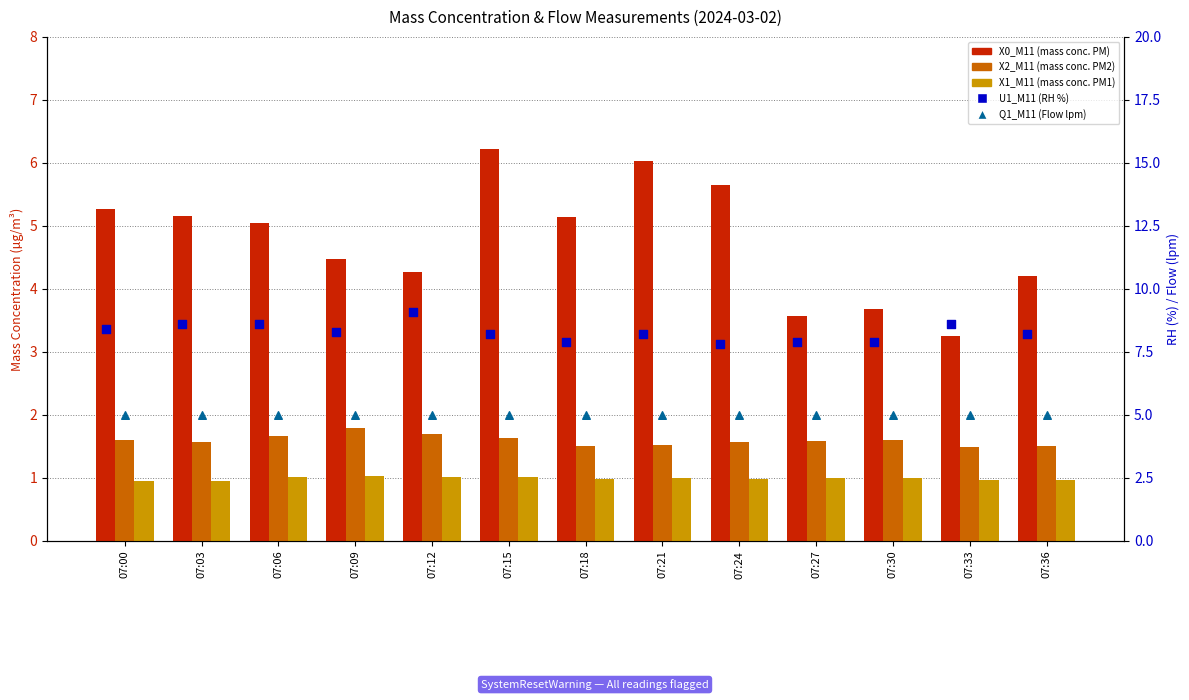

What are all the series names shown in the legend?

X0_M11, X2_M11, X1_M11, U1_M11 (RH %), Q1_M11 (Flow lpm)